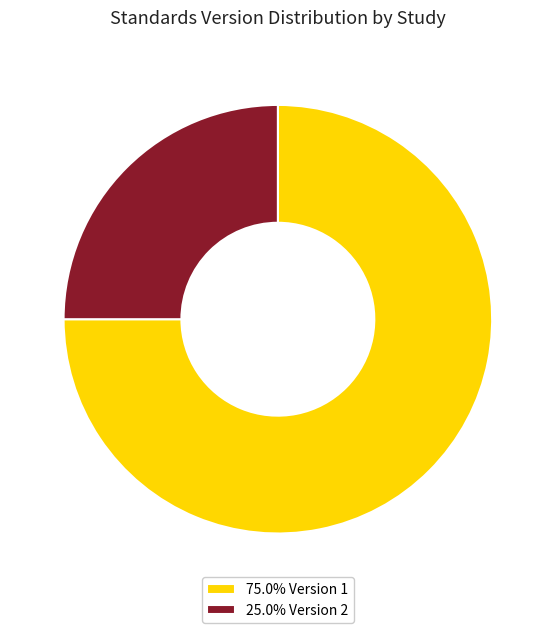

Is the sum of 75.0% Version 1 and 25.0% Version 2 greater than half?

Yes